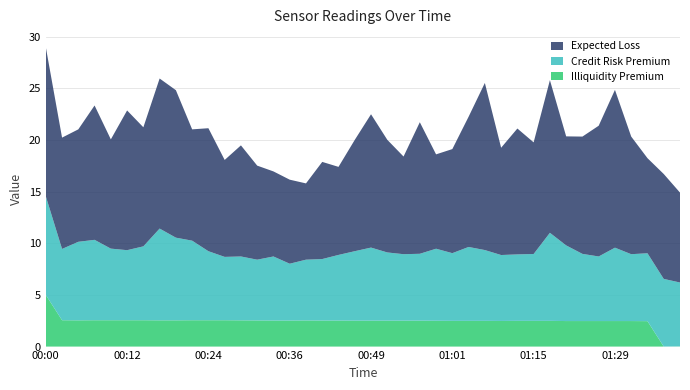

At which label does Illiquidity Premium first exceed 2?

00:00